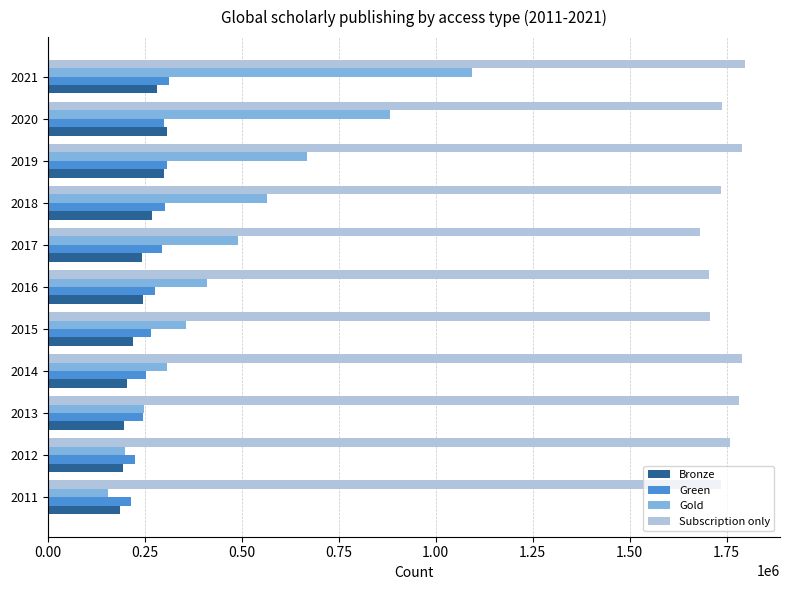

What is the spread (max minus min) of values at 2014?

1585323